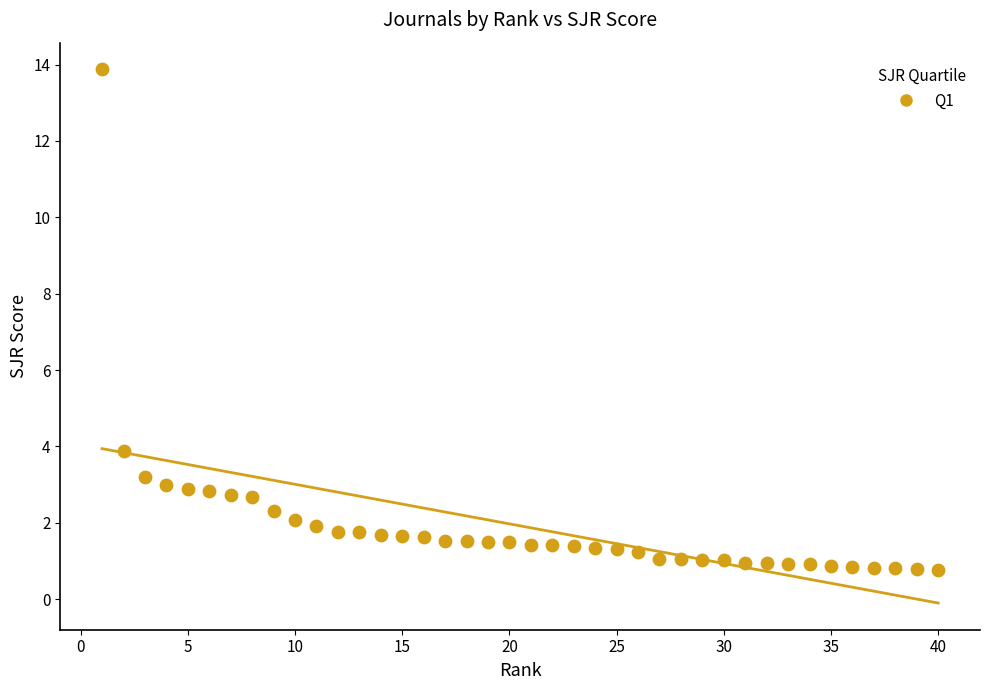

What Y value in the scatter plot is closest to 7?

3.9